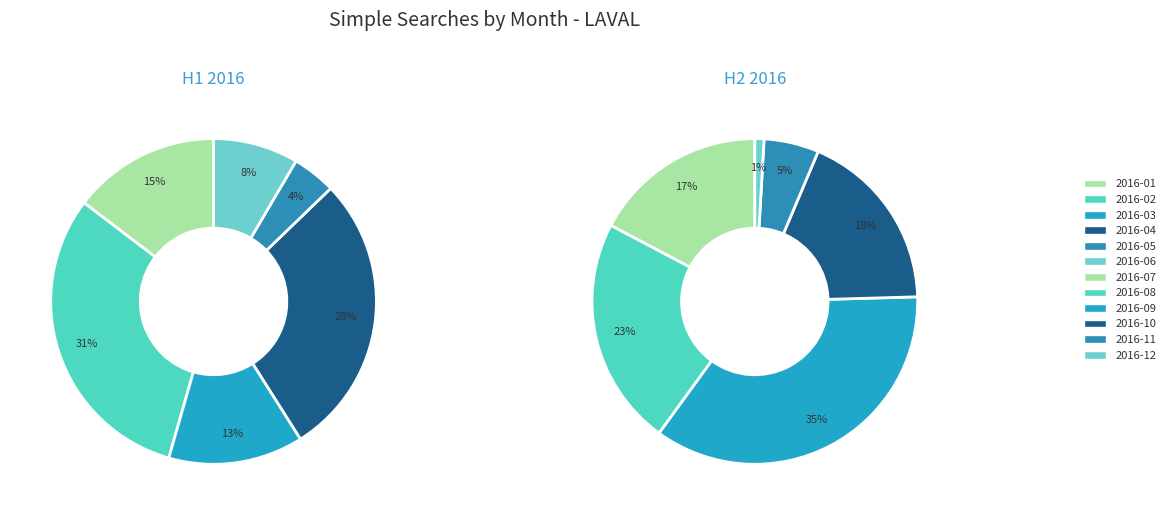

Which slice is the largest?

2016-02